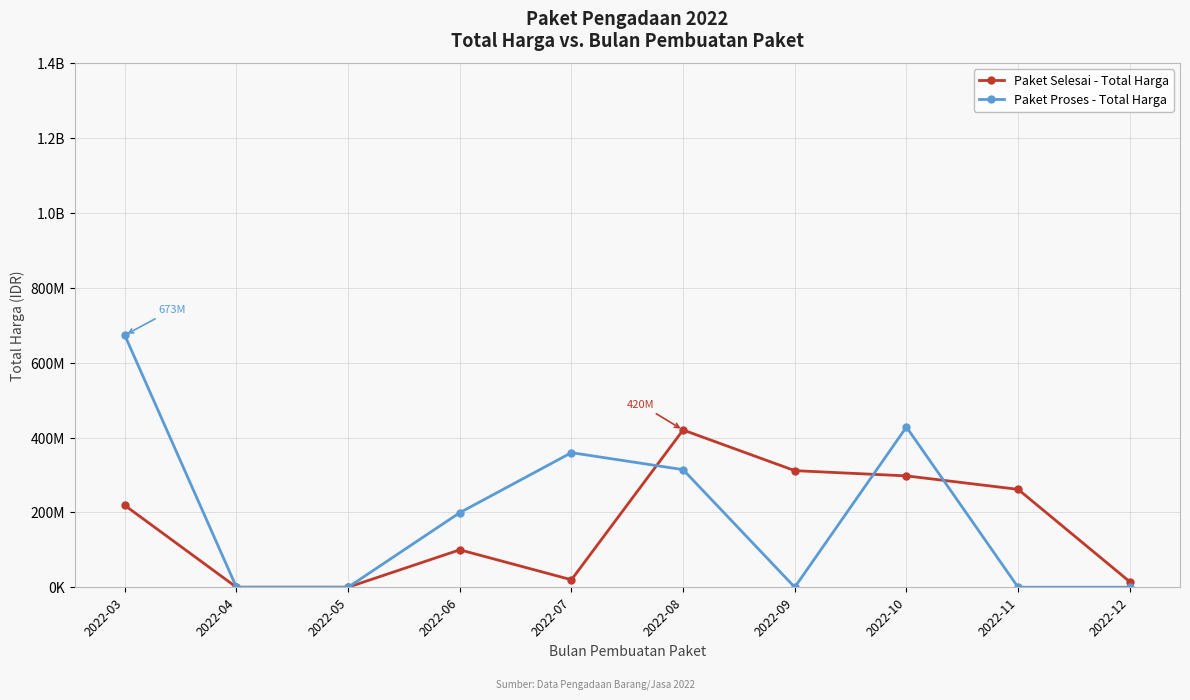

What are all the series names shown in the legend?

Paket Selesai - Total Harga, Paket Proses - Total Harga